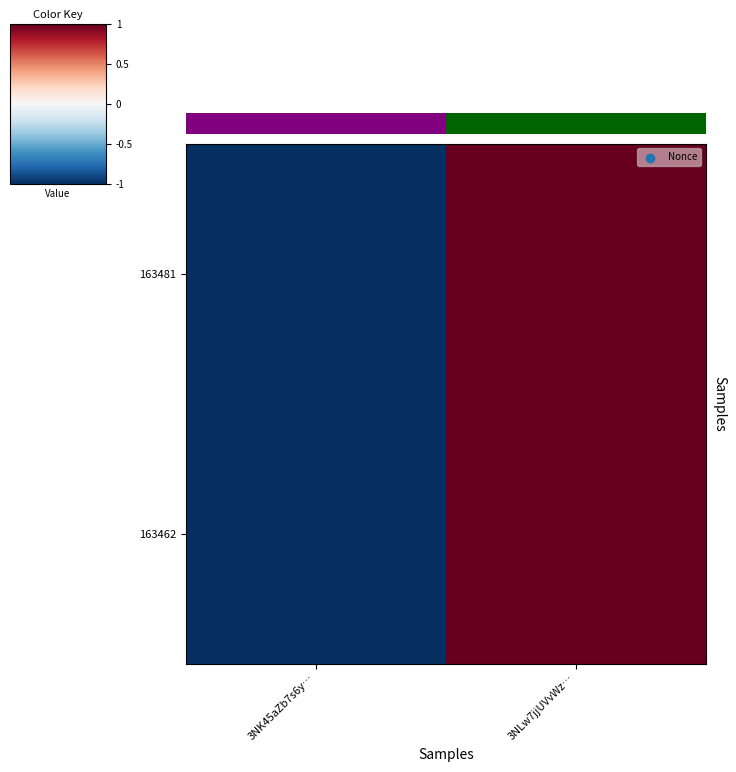

Is it true that 163481 equals 1 at 3NLw7jjUVvWz…?

True